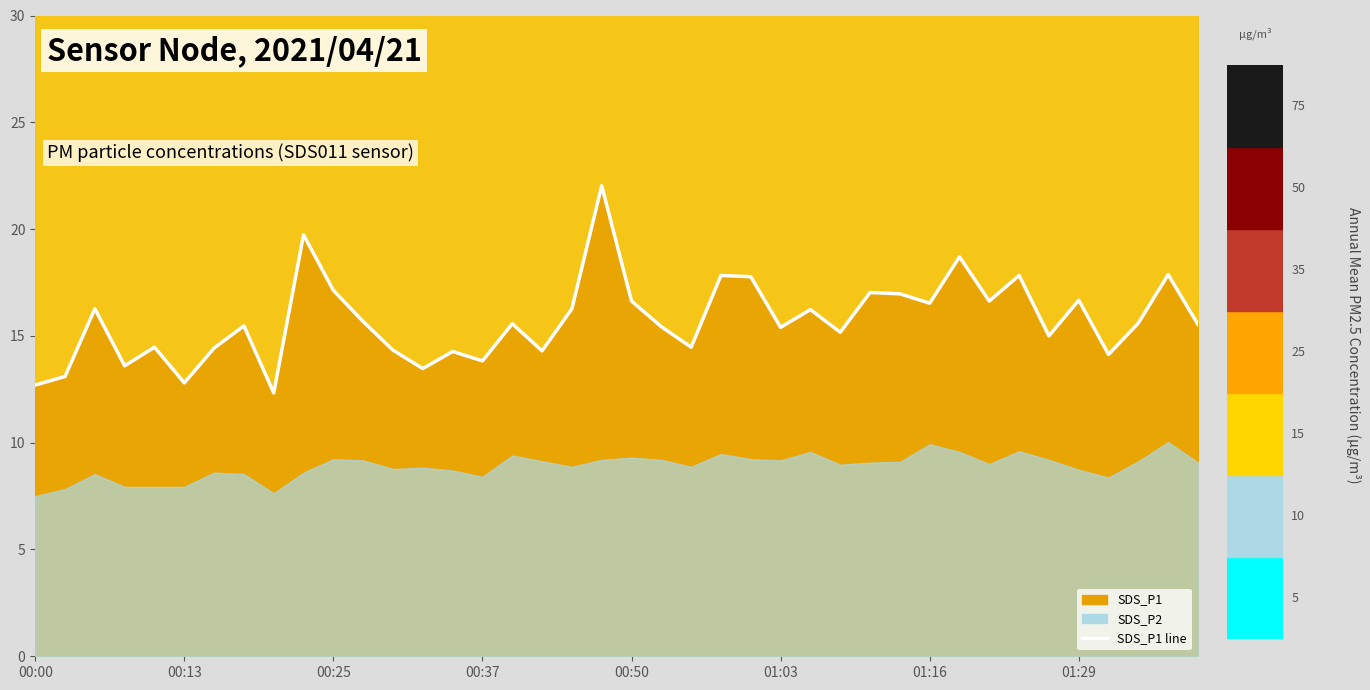

What is the smallest value displayed?

12.3